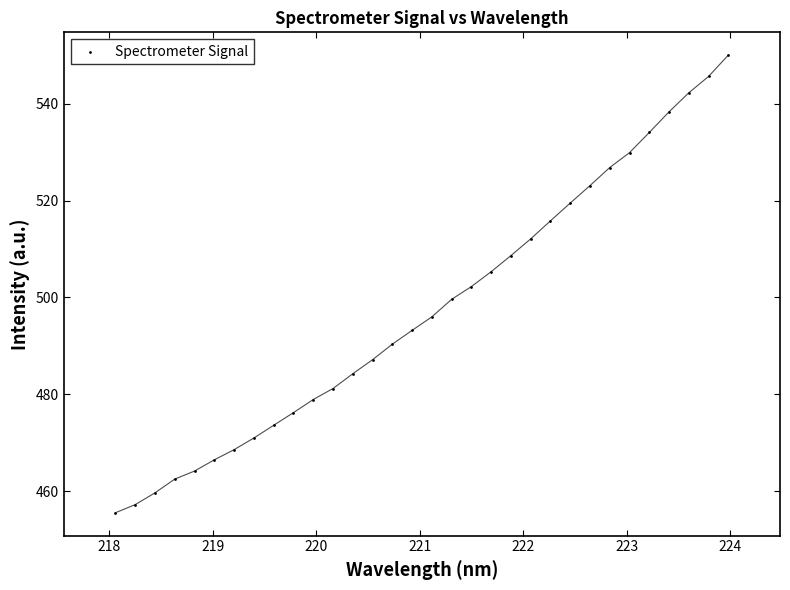

What is the range of Y values (max minus min)?

94.5